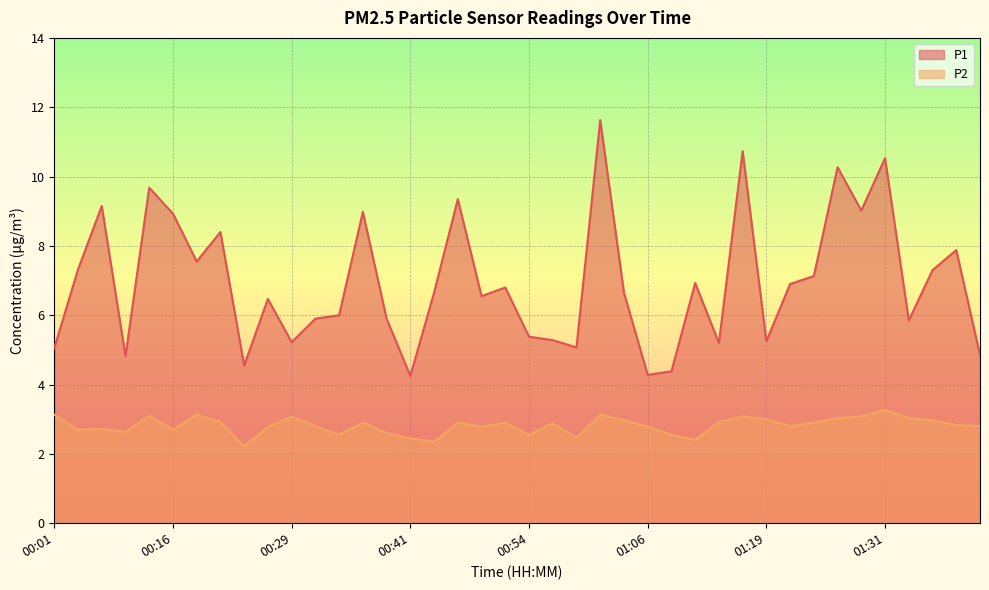

Rank the series by their average value, from highest to lowest.

P1, P2